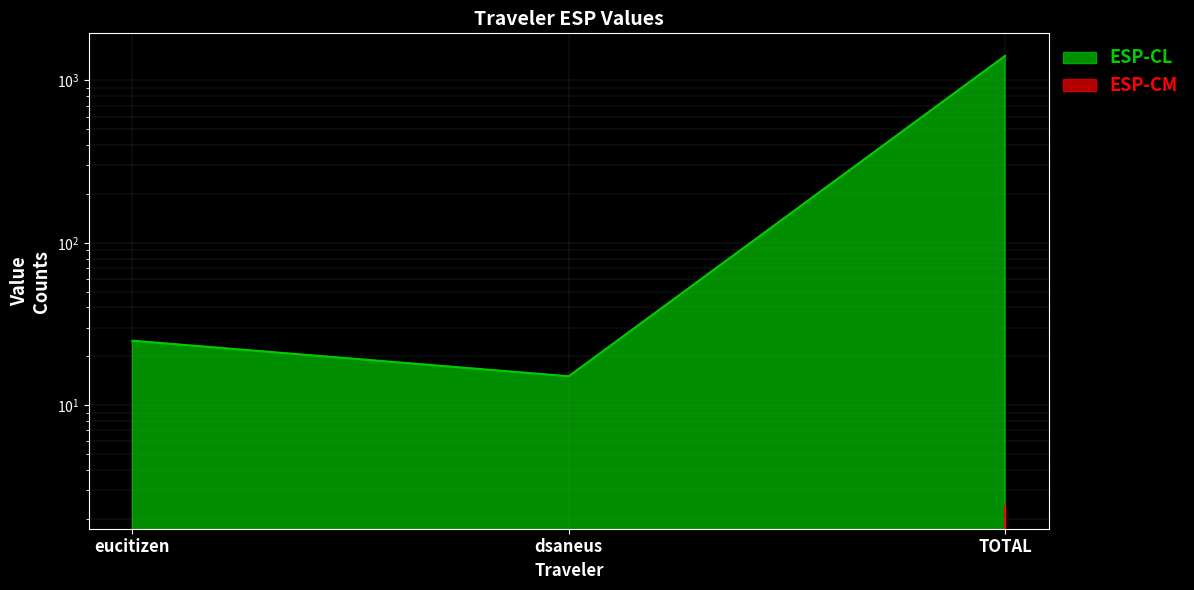

Is it true that ESP-CL equals 26.6 at dsaneus?

False